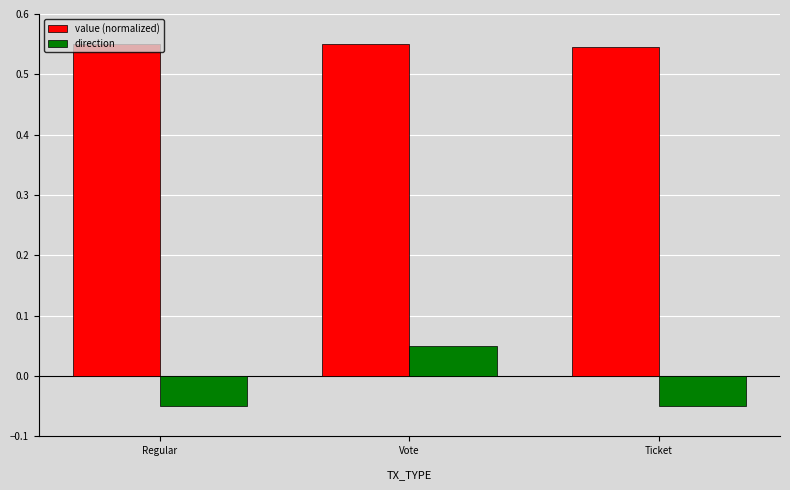

Is the value of direction at Regular greater than the value of value (normalized) at Vote?

No